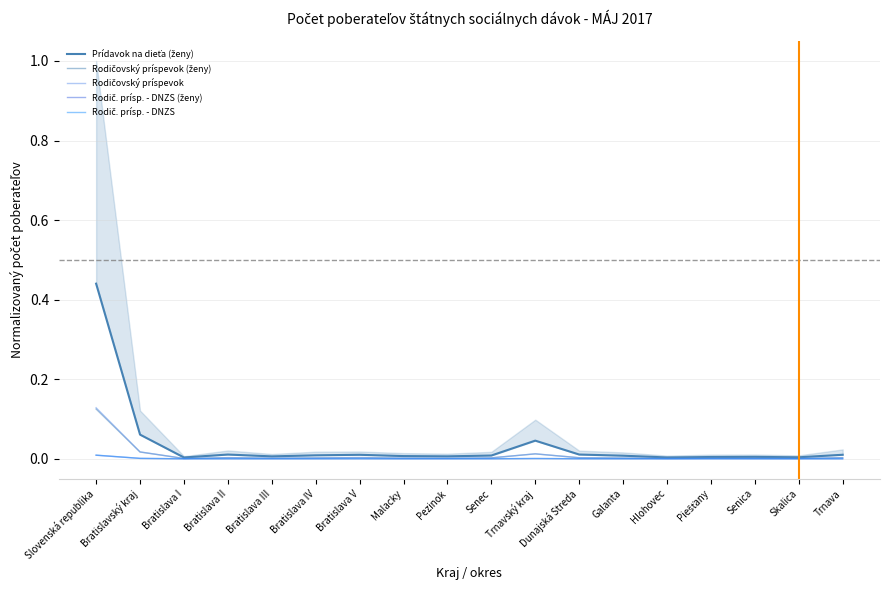

Which series changed the most between Bratislava III and Dunajská Streda?

Prídavok na dieťa (ženy)